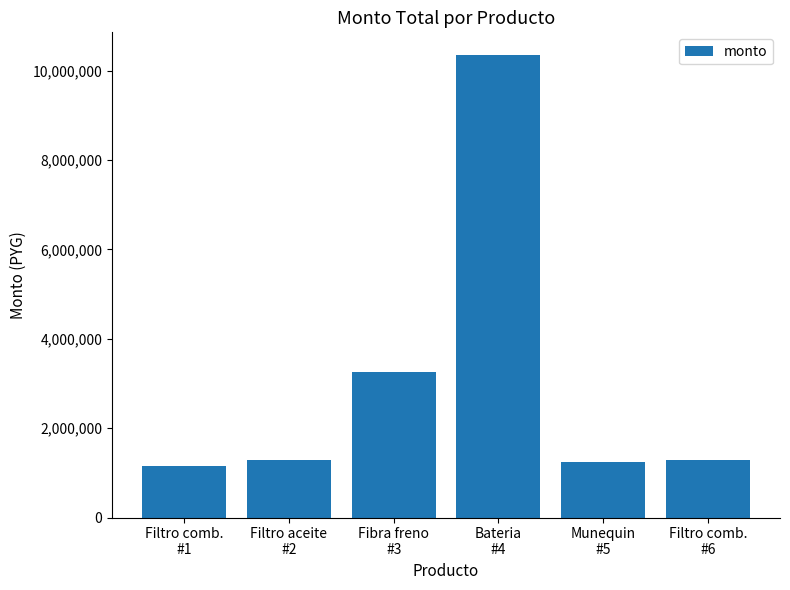

Where does the data first go above 1295952?

Fibra freno
#3